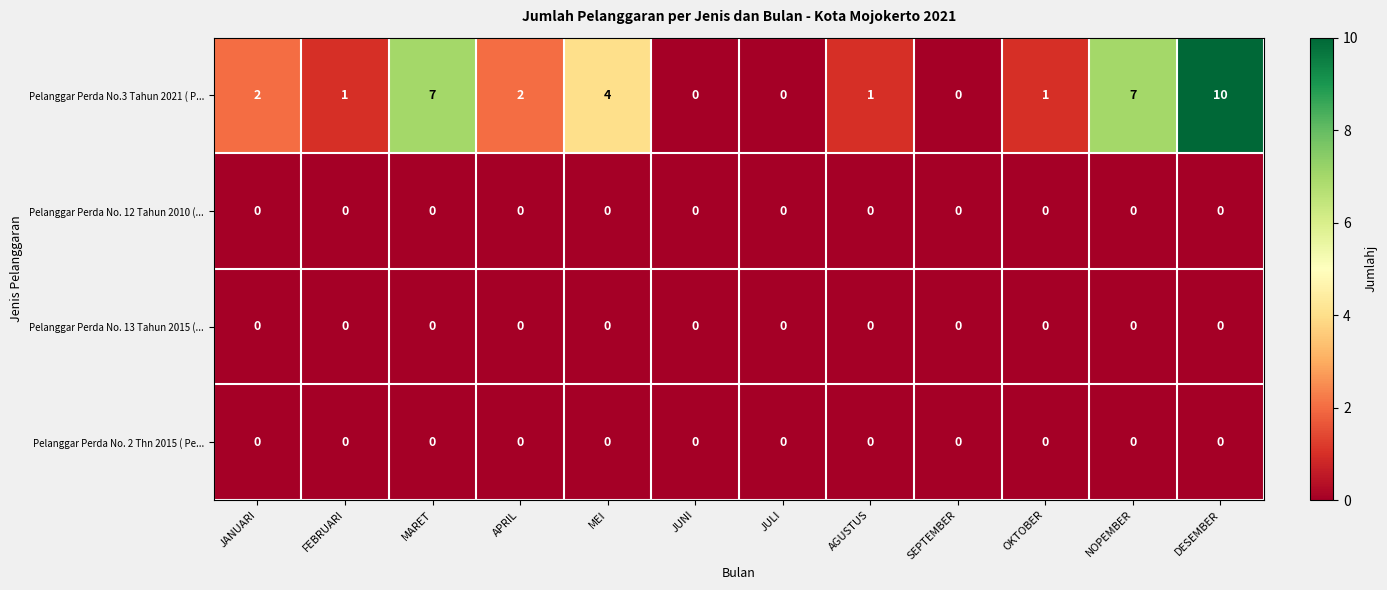

What is the total value across all series at AGUSTUS?

1